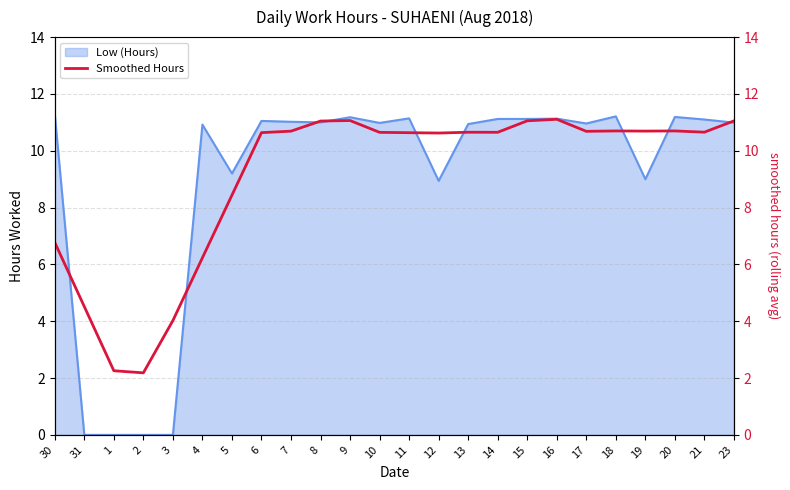

The value of Low (Hours) at 23 is 11.0. True or false?

True